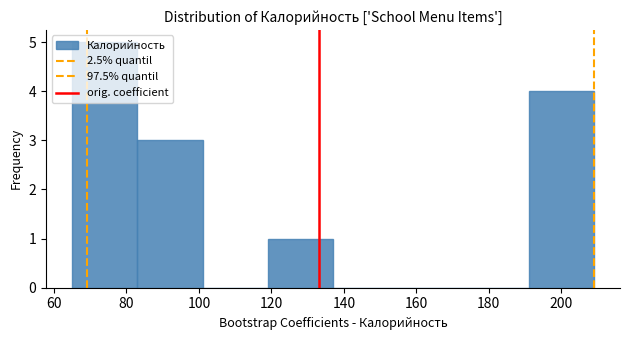

How tall is the bar that spans 119 to 137 on the x-axis? Neither the bar edges nor the heights are printed on the chart, so give them approximately, as read against the axes.

1